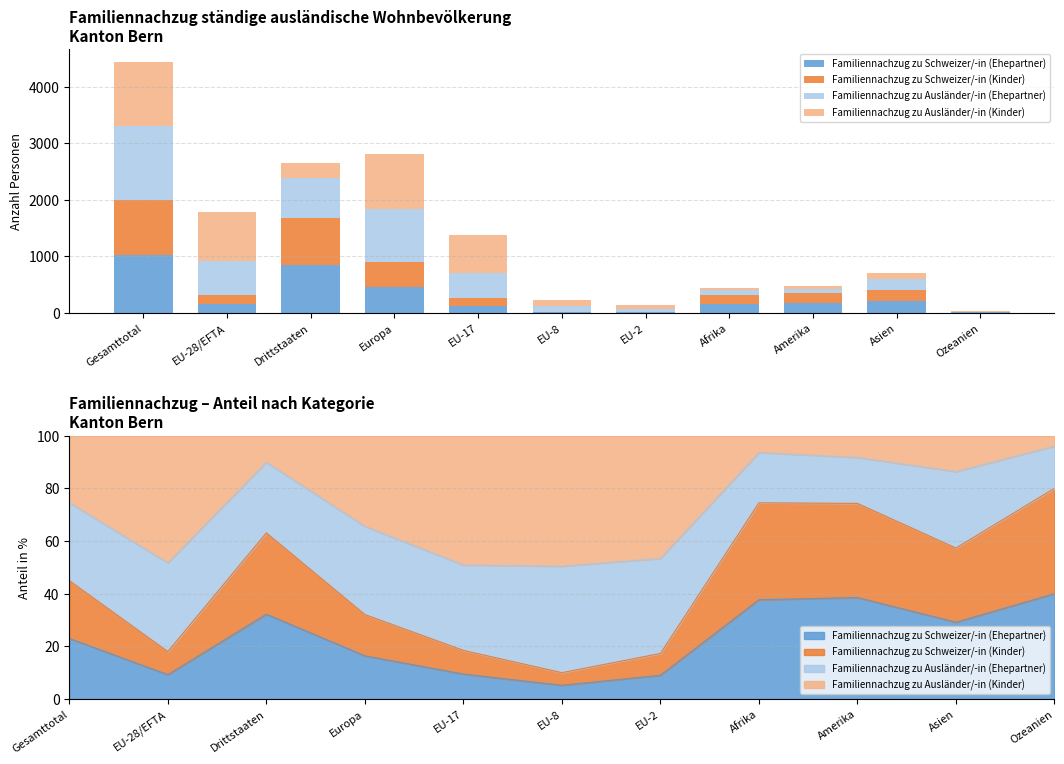

What is the difference between the Familiennachzug zu Schweizer/-in (Ehepartner) values at Asien and EU-8?

193